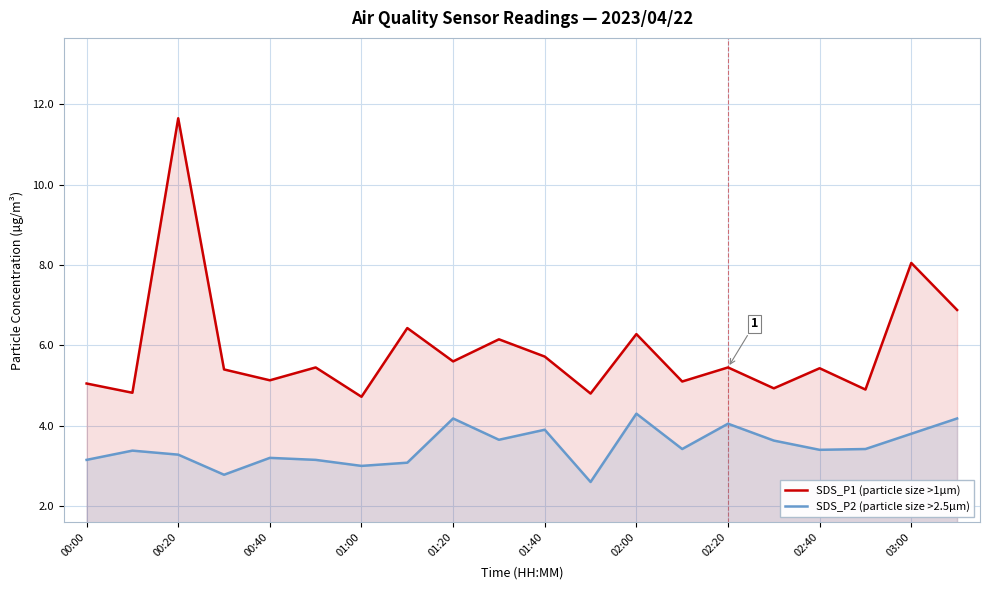

What is the difference between the maximum and minimum values in the SDS_P1 (particle size >1µm) series?

6.9